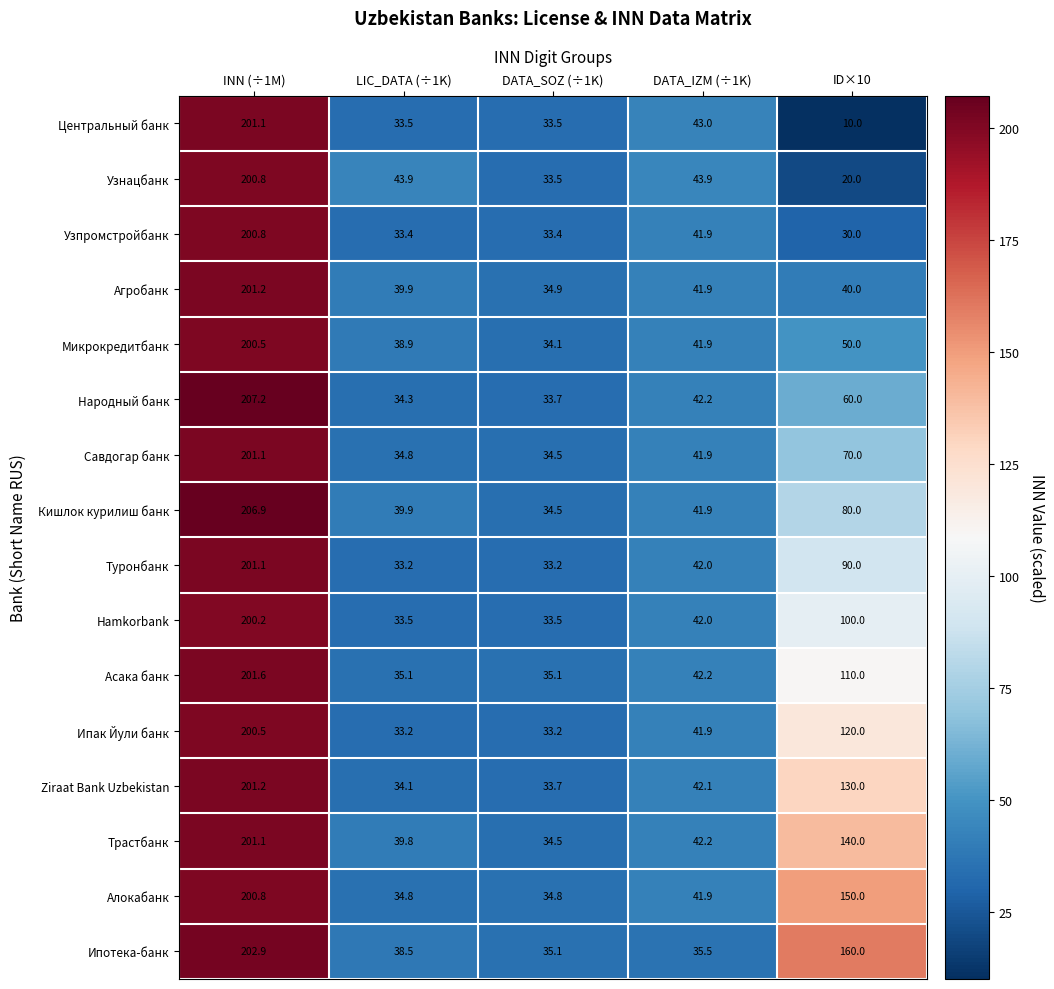

True or false: Узнацбанк has a value of 33.5 at DATA_SOZ (÷1K).

True